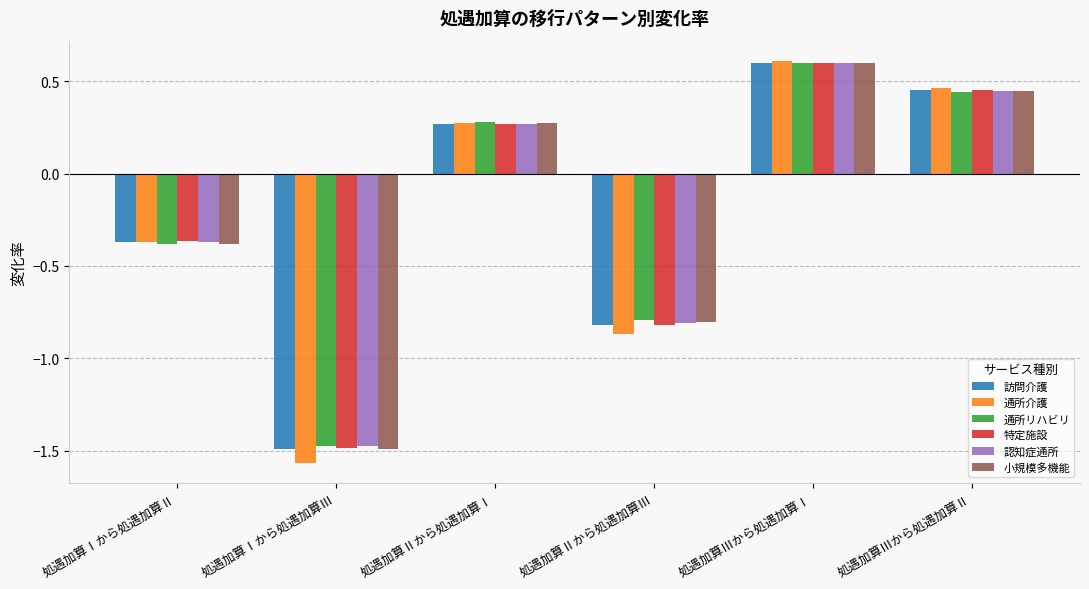

Where does the 訪問介護 series first go above 0?

処遇加算Ⅱから処遇加算Ⅰ